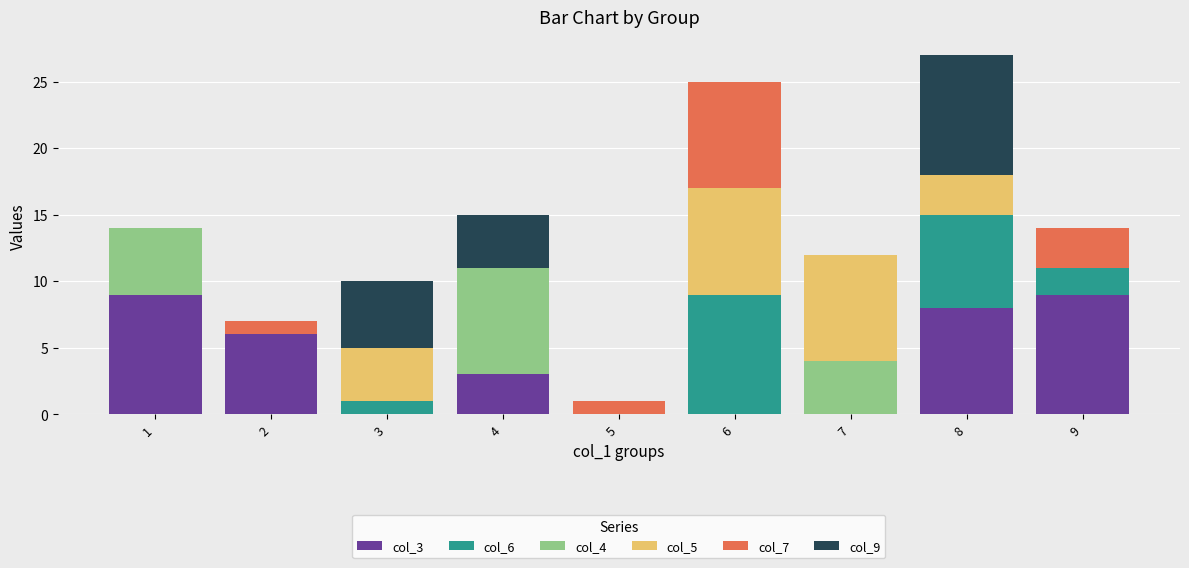

Does the chart contain stacked bars?

Yes